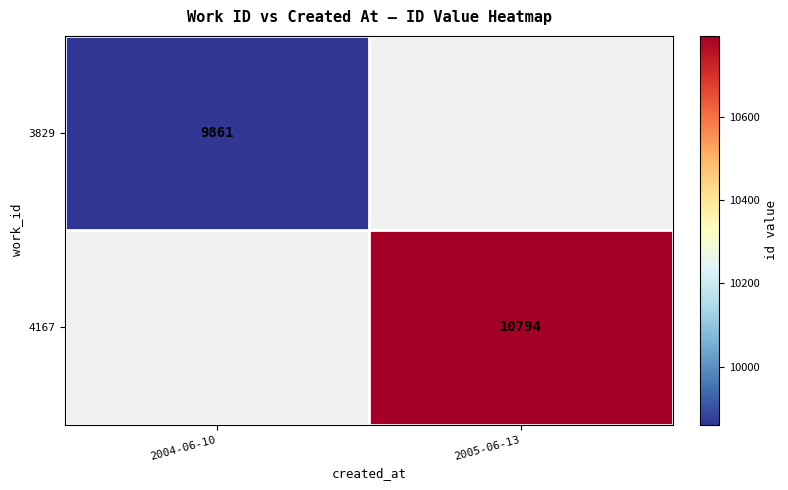

Is it true that 3829 equals 3887 at 2004-06-10?

False